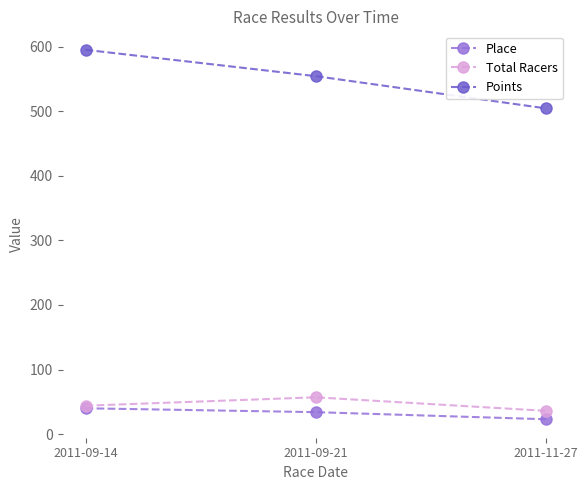

At which category does the chart reach its peak across all series?

2011-09-14